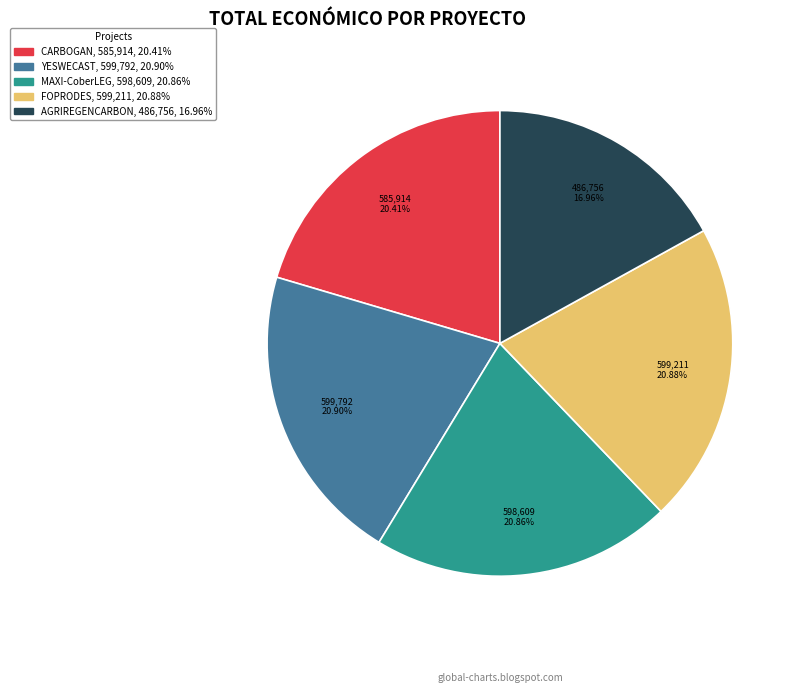

Does YESWECAST account for over 50% of the chart?

No